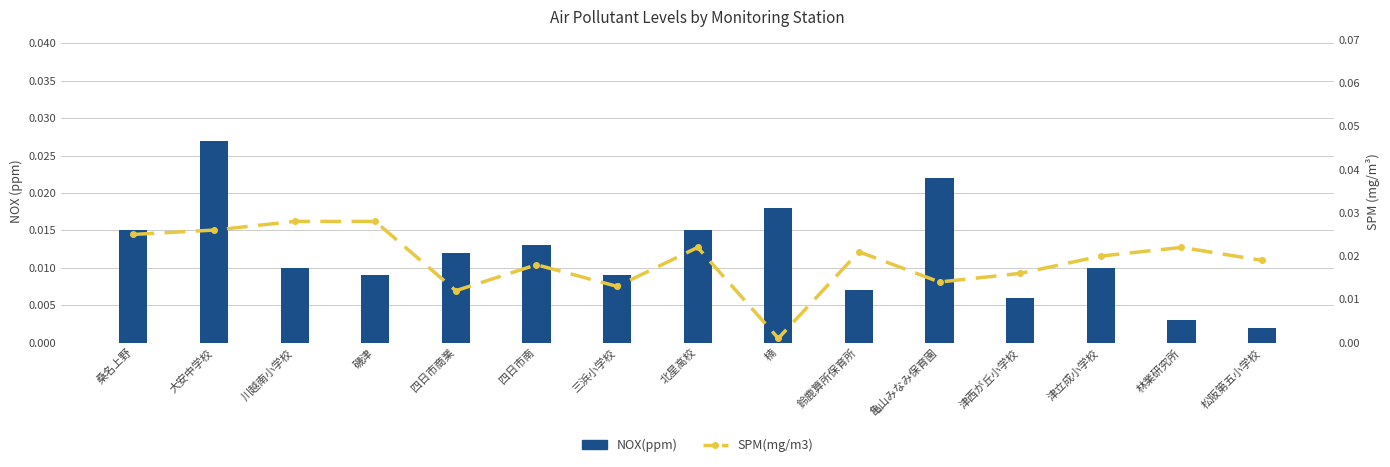

What position from the left is 松阪第五小学校?

15